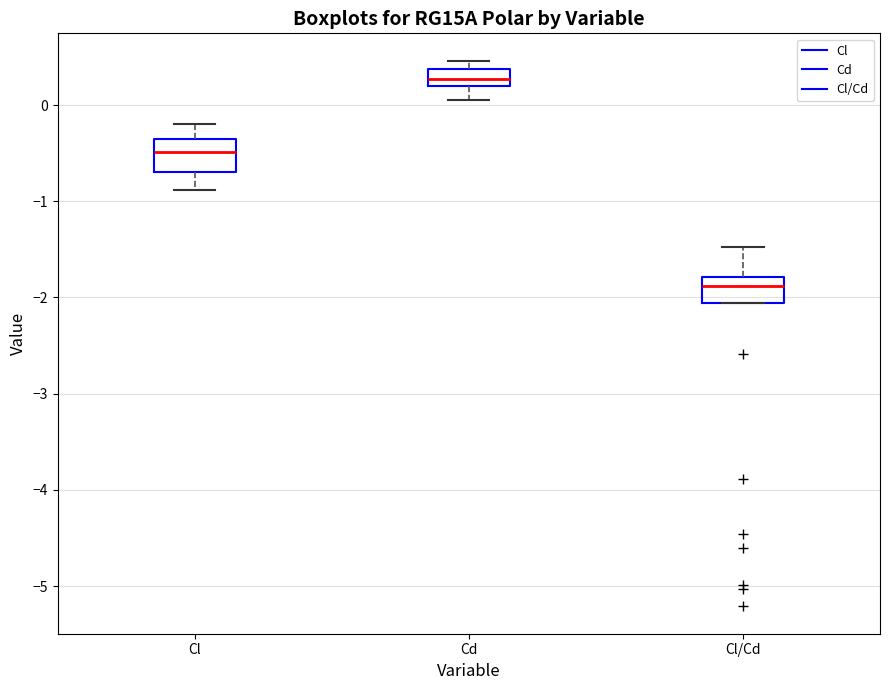

Reading left to right, read every box against the y-axis: the position of its median line, the range the box covers, and the ends of its whiskers. The values are not printed on the chart, so give them approximately, as read against the axis.

Cl: median -0.5, box -0.7 to -0.3, whiskers -0.9 to -0.2
Cd: median 0.3, box 0.2 to 0.4, whiskers 0.0 to 0.5
Cl/Cd: median -1.9, box -2.1 to -1.8, whiskers -2.1 to -1.5